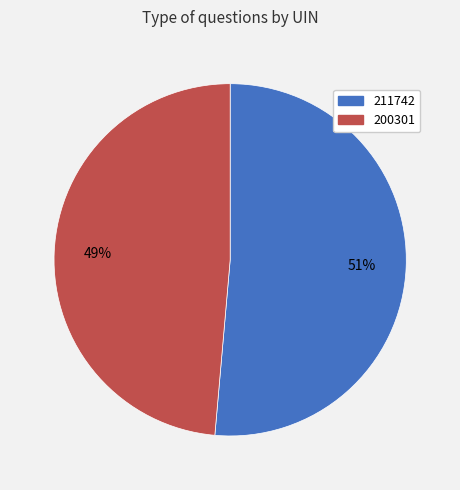

Between 200301 and 211742, which is larger?

211742